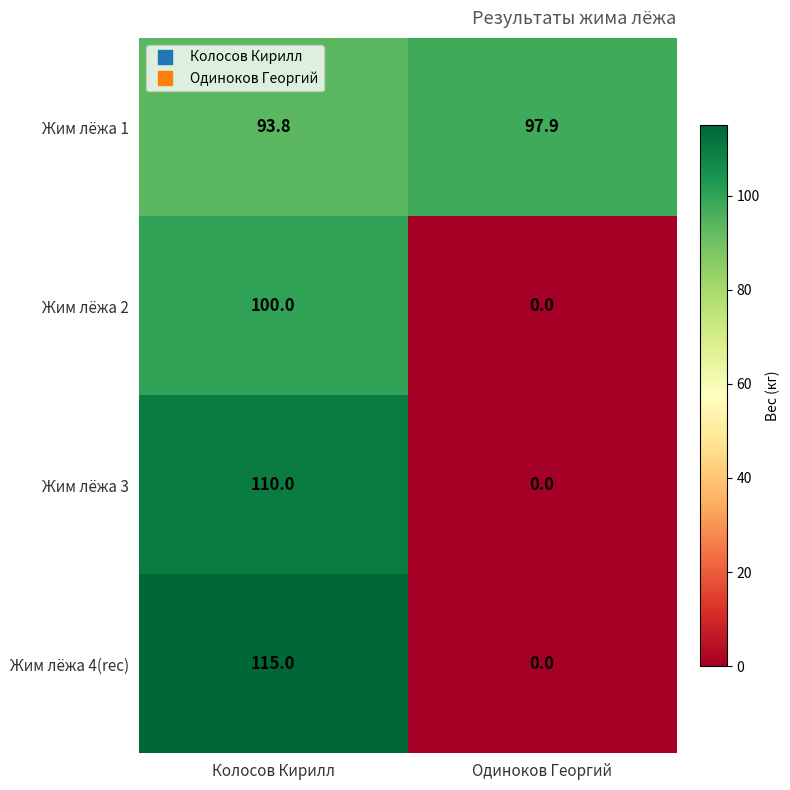

At which label does Жим лёжа 1 first exceed 97?

Одиноков Георгий